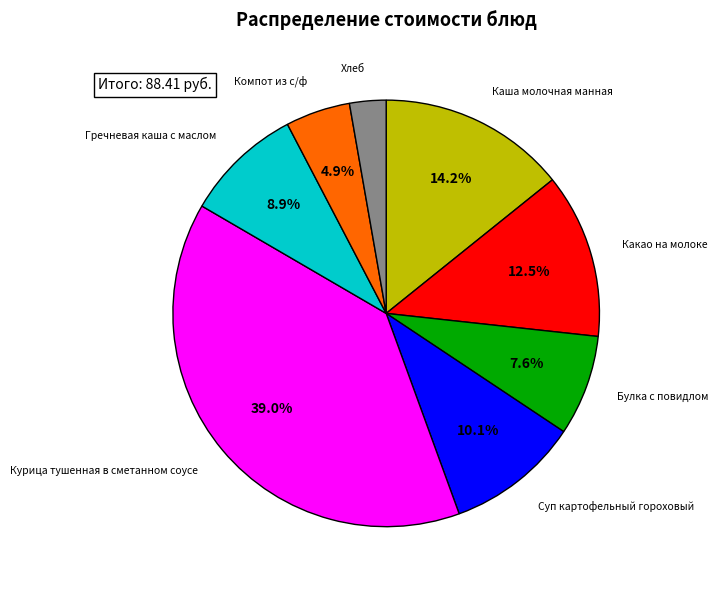

Does any single category account for the majority?

No